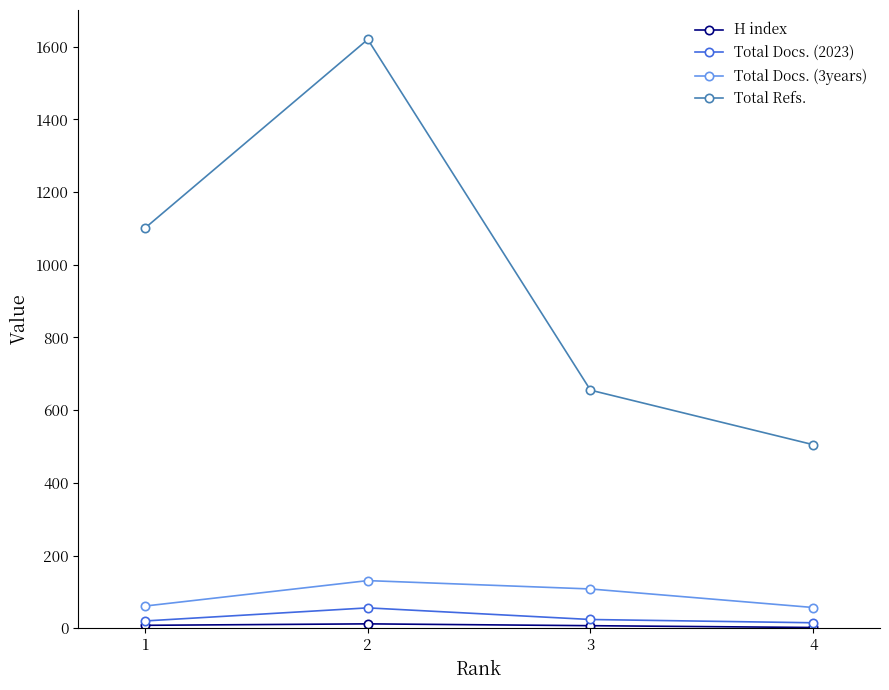

What is the highest value of the Total Refs. series?

1620